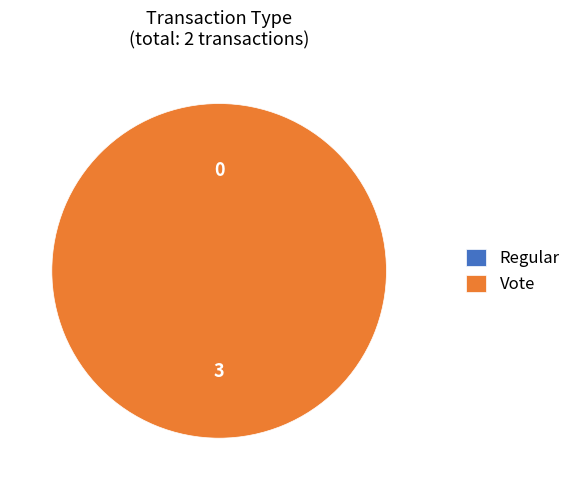

What is the change in value from Regular to Vote?

+3